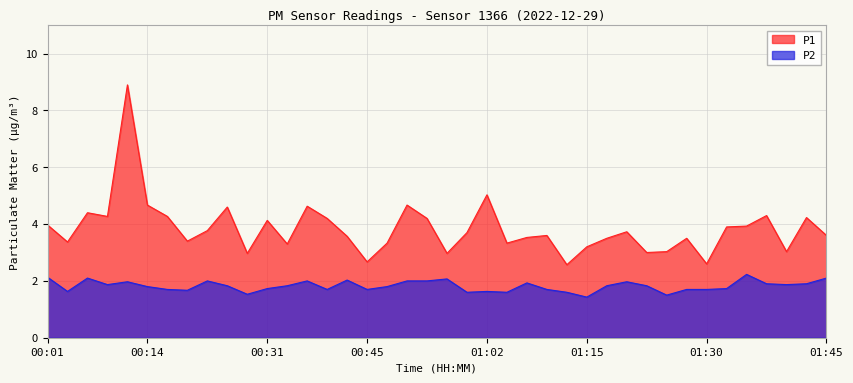

What is the minimum value shown in the chart?

1.4